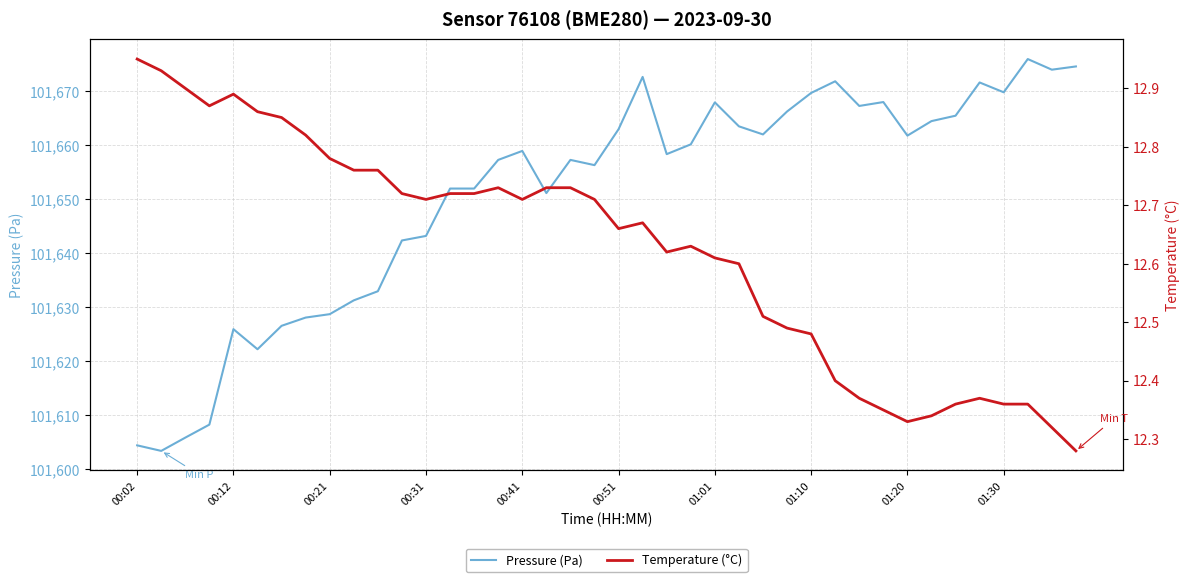

True or false: Temperature (°C) and Pressure (Pa) cross at least once.

False